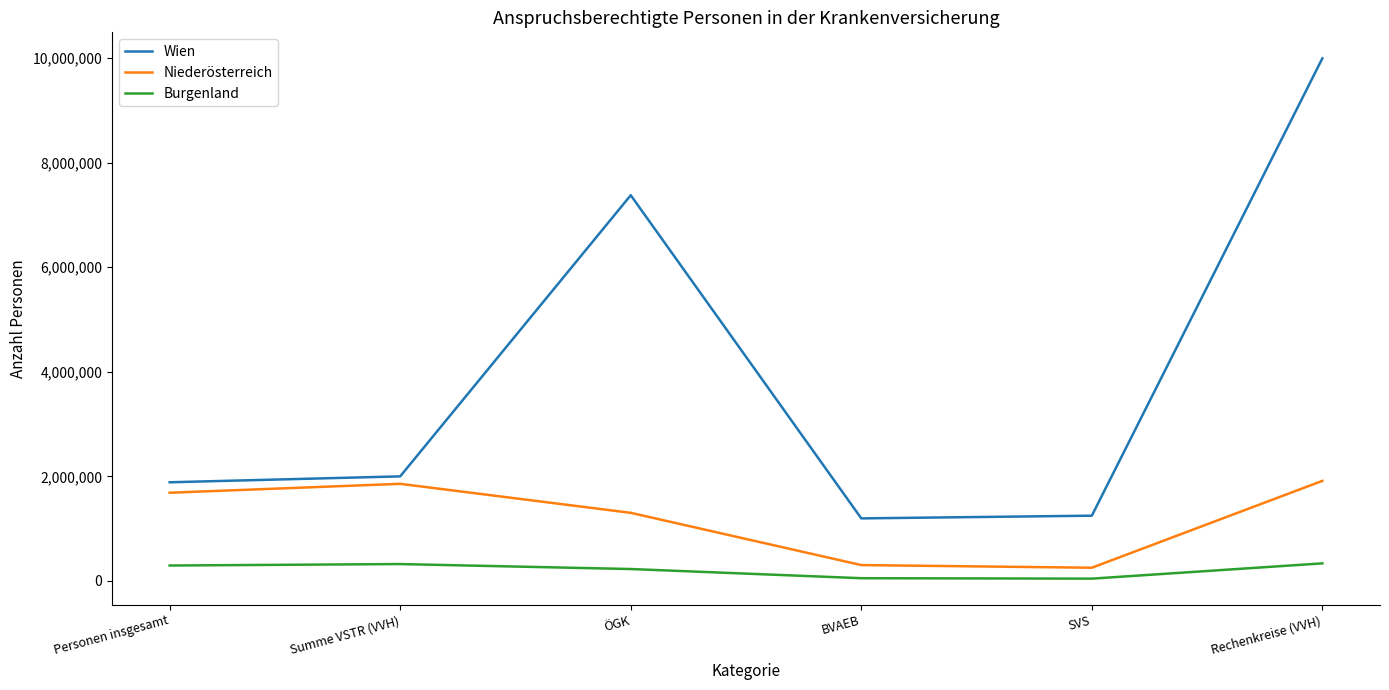

Count the number of categories in the chart.

6